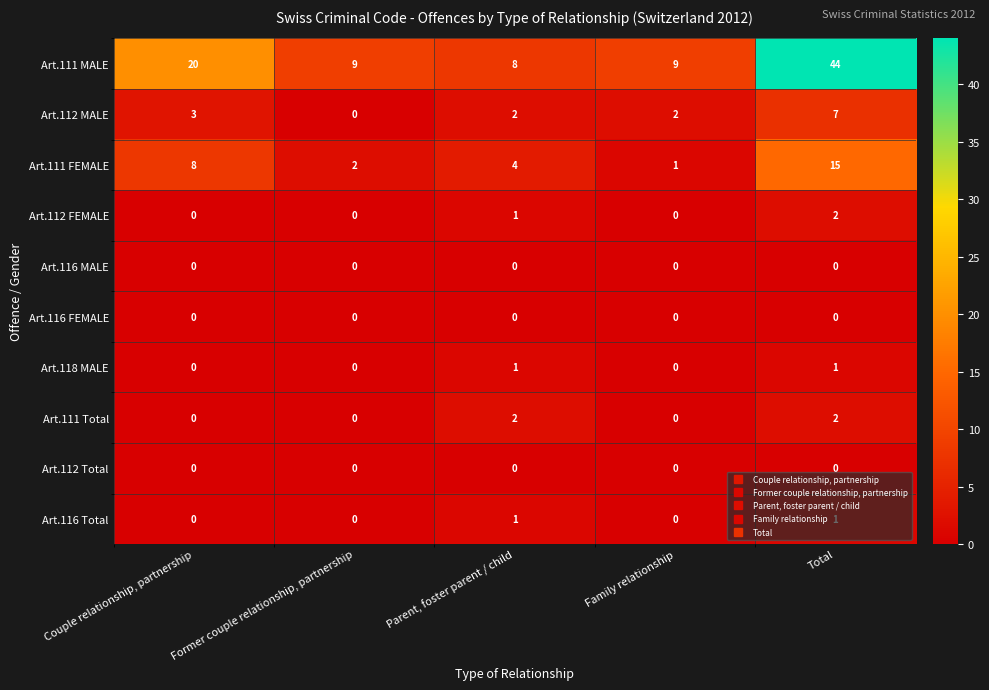

The value of Art.111 Total at Parent, foster parent / child is 2. True or false?

True